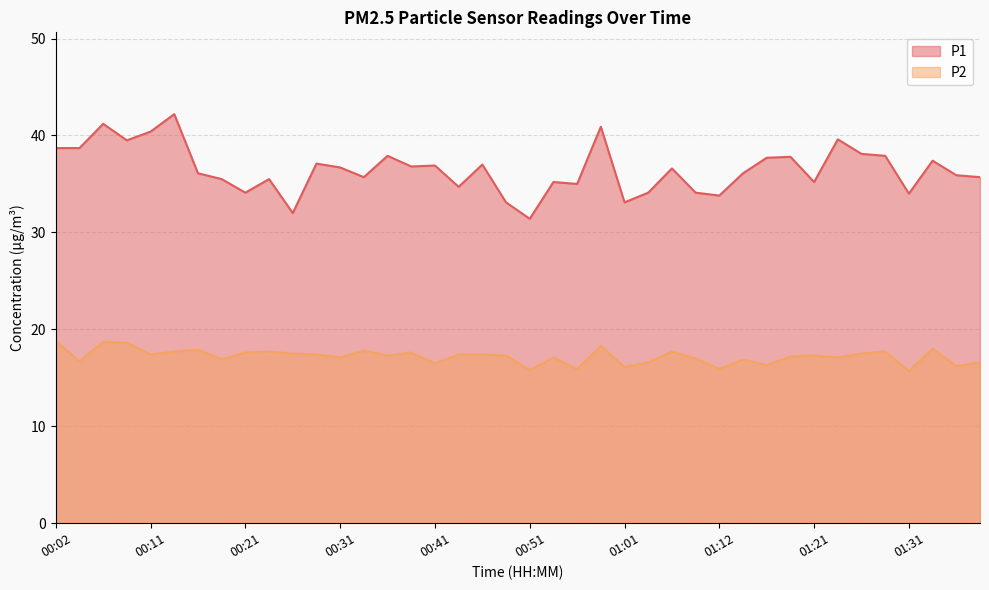

What is the sum of the P1 values at 00:59 and 00:21?

75.0